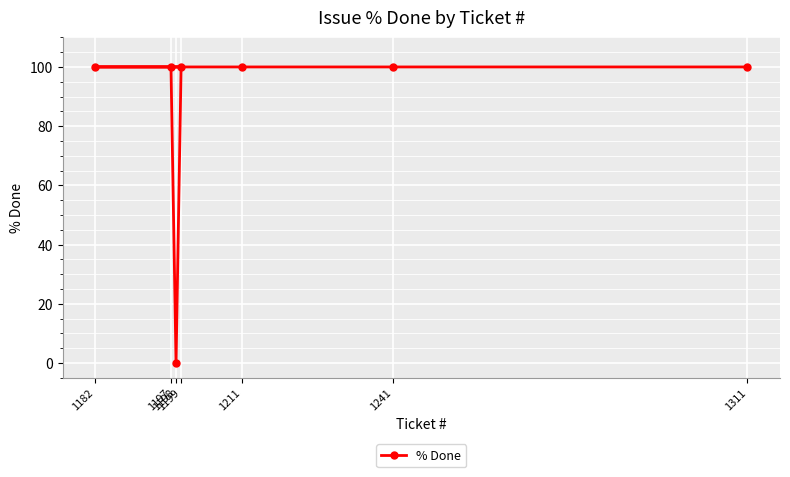

What is the value of the 4th point from the left?

100